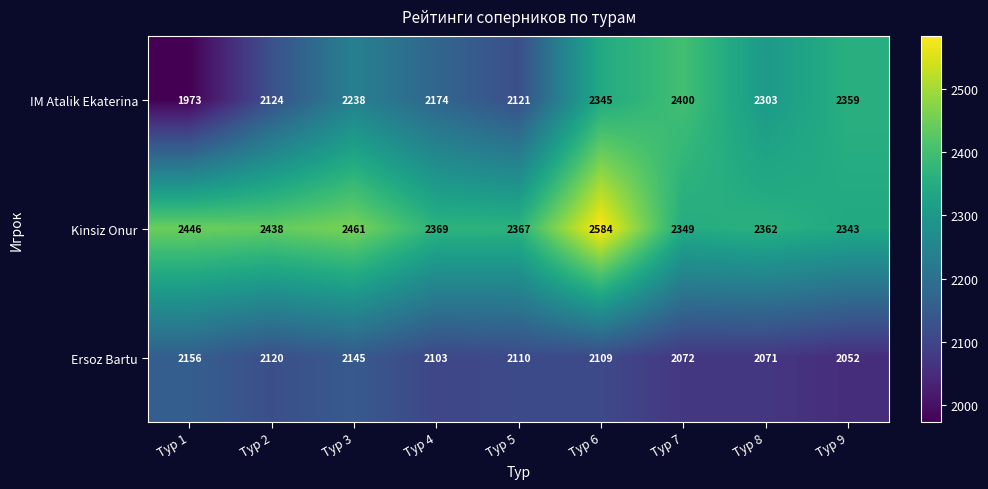

What is the greatest value displayed?

2584